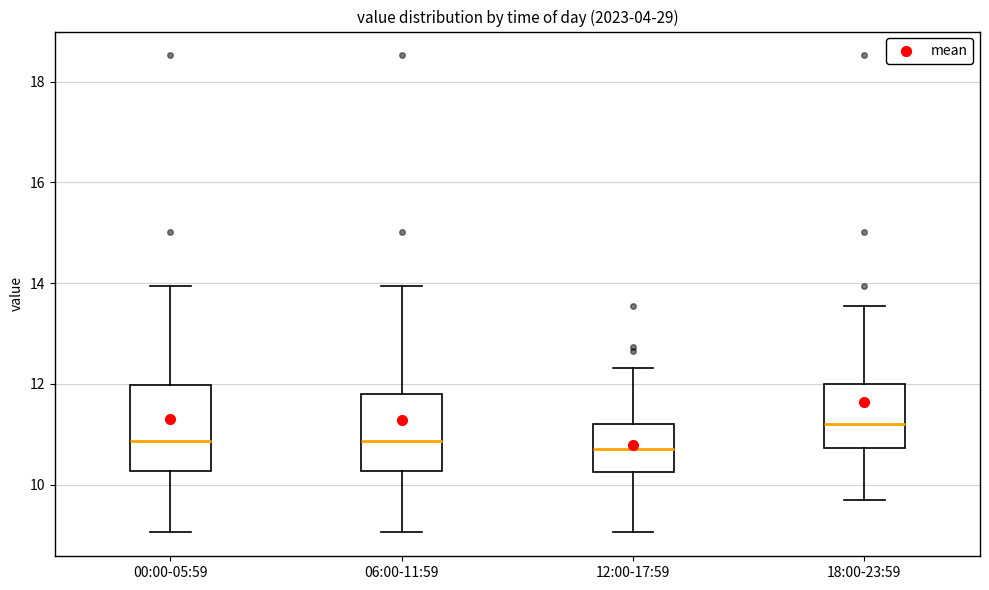

Reading left to right, read every box against the y-axis: the position of its median line, the range the box covers, and the ends of its whiskers. The values are not printed on the chart, so give them approximately, as read against the axis.

00:00-05:59: median 10.8, box 10.2 to 12.0, whiskers 9.0 to 14.0
06:00-11:59: median 10.8, box 10.2 to 11.8, whiskers 9.0 to 14.0
12:00-17:59: median 10.8, box 10.2 to 11.2, whiskers 9.0 to 12.4
18:00-23:59: median 11.2, box 10.8 to 12.0, whiskers 9.8 to 13.6